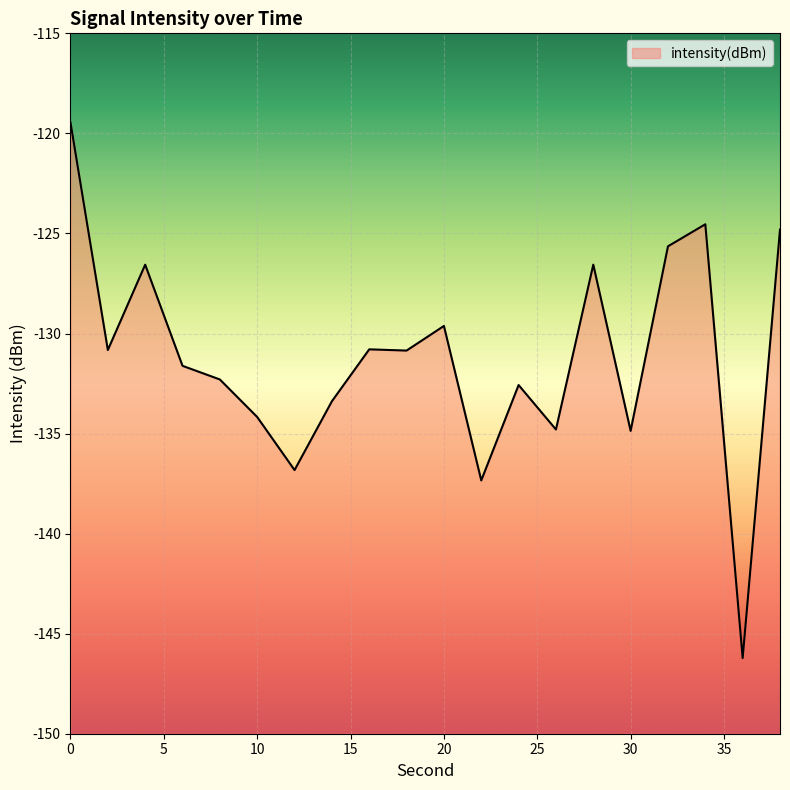

Reading right to left, extract all data points from this chart.

-124.8	-146.2	-124.5	-125.6	-134.9	-126.6	-134.8	-132.6	-137.3	-129.6	-130.9	-130.8	-133.4	-136.8	-134.2	-132.3	-131.6	-126.6	-130.8	-119.5